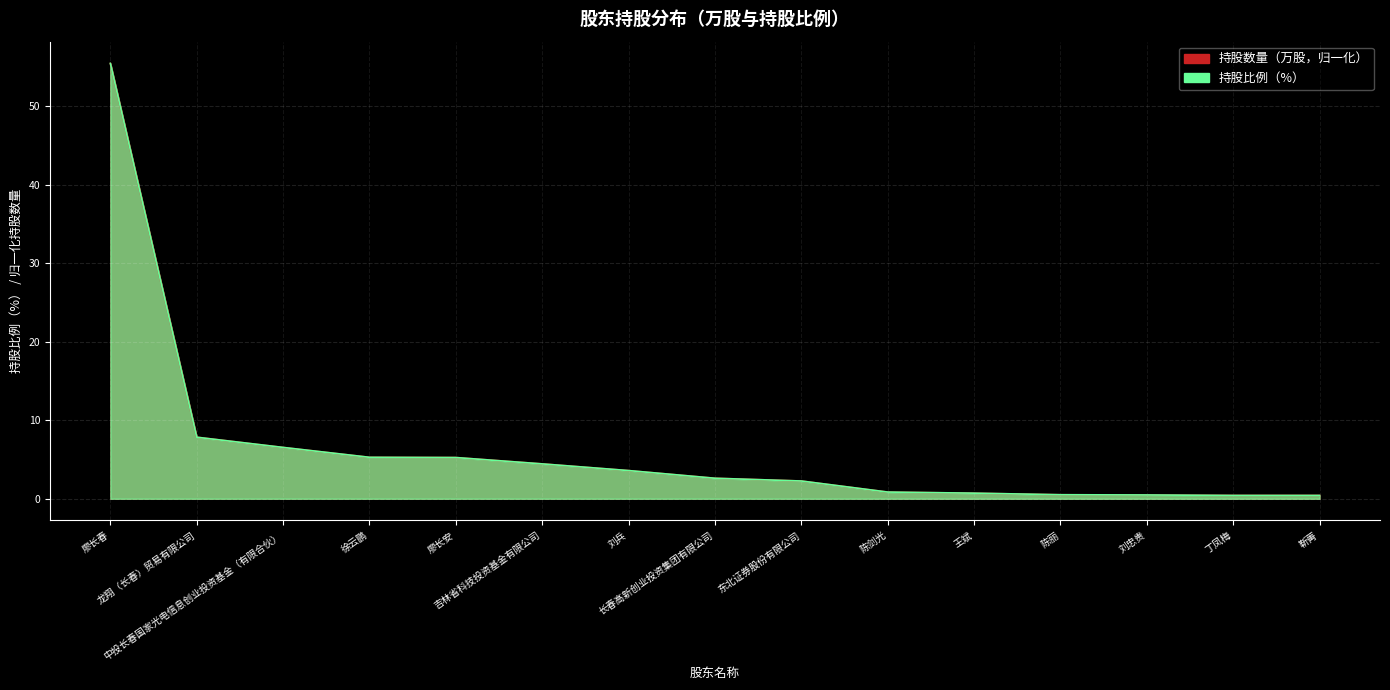

What is the difference between the maximum and minimum values?

55.1